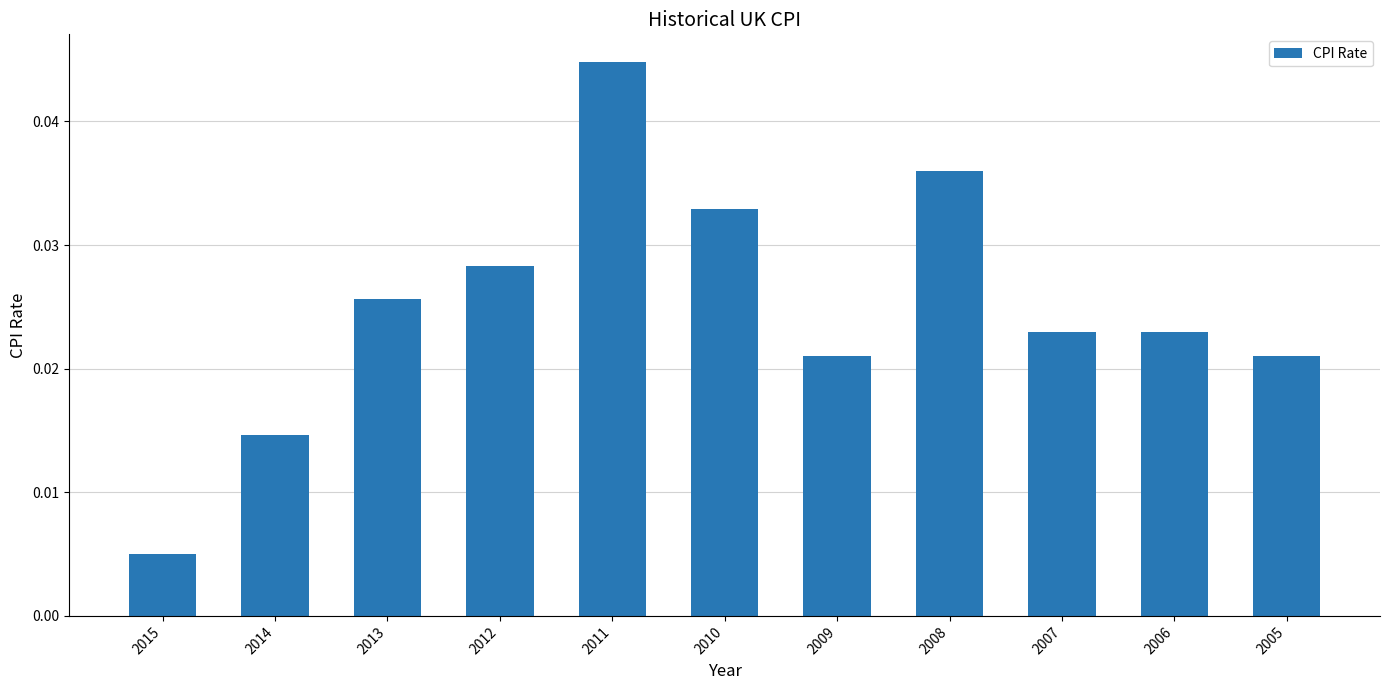

Which label corresponds to the largest value in the chart?

2011